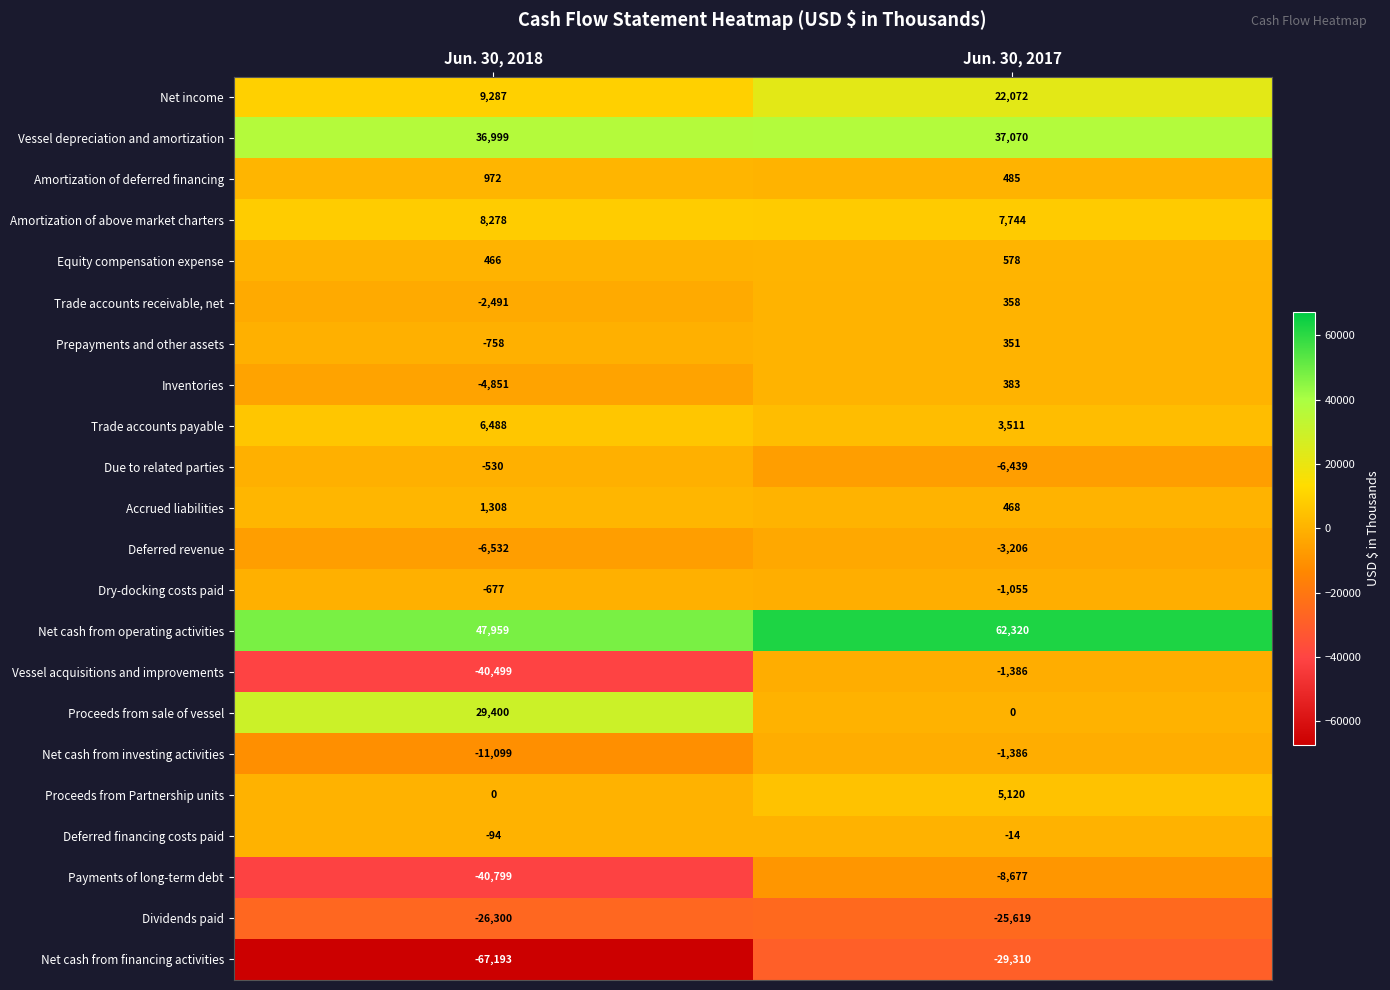

Is it true that Trade accounts payable equals 3511 at Jun. 30, 2017?

True